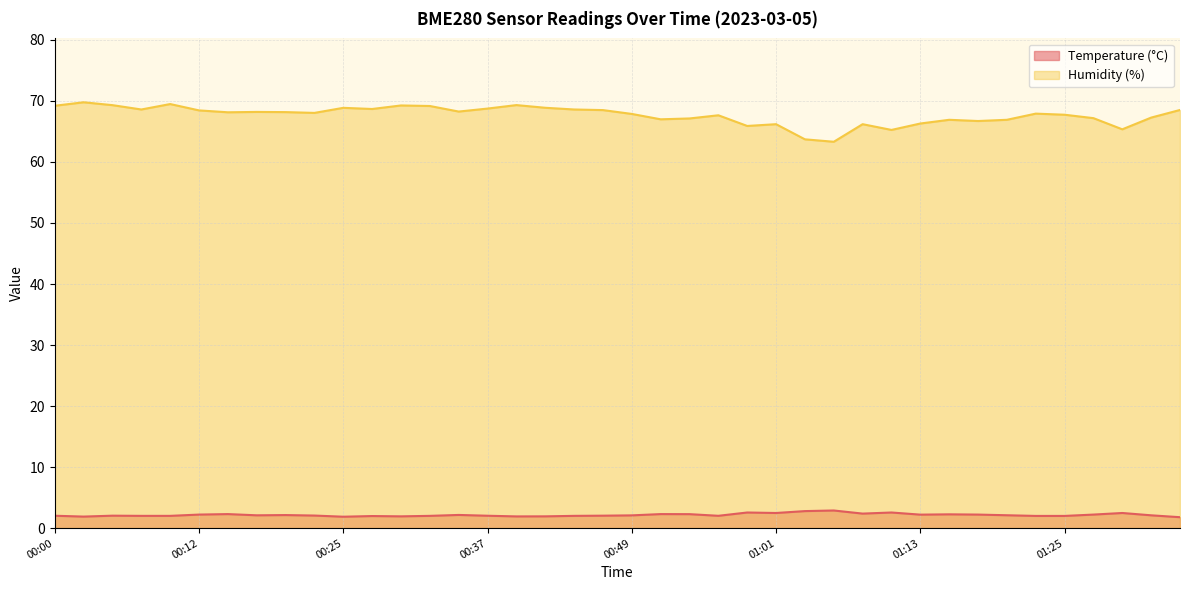

Which series has the largest total across all categories?

Humidity (%)